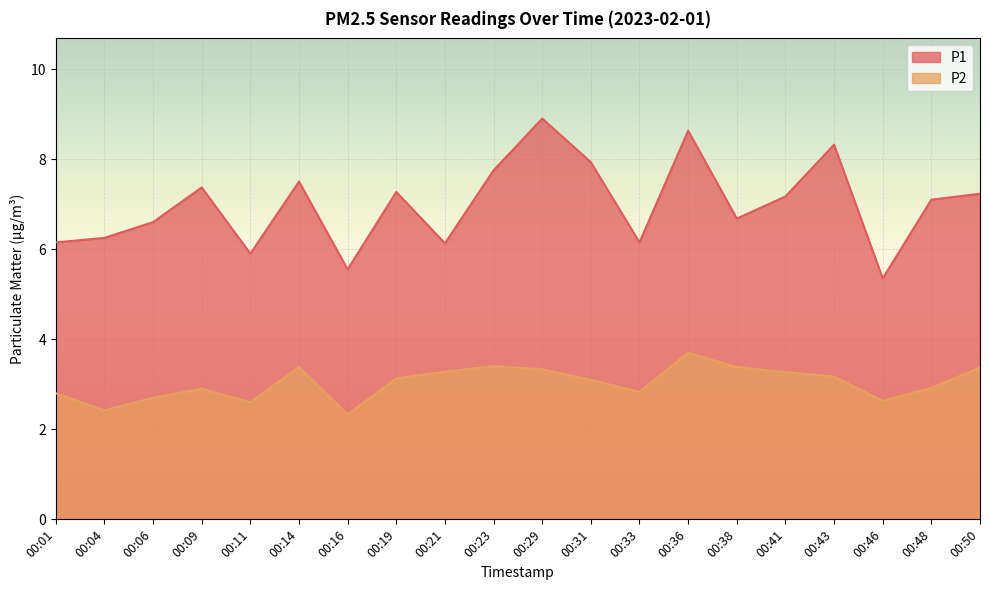

True or false: P1 and P2 cross at least once.

False